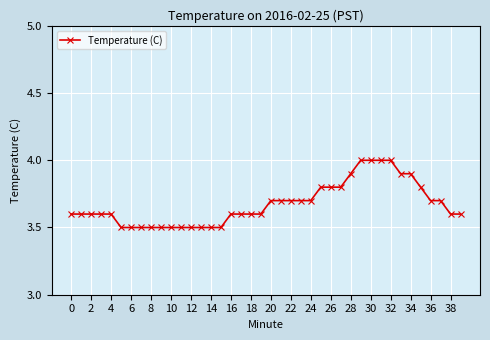

Reading left to right, extract all data points from this chart.

3.6	3.6	3.6	3.6	3.6	3.5	3.5	3.5	3.5	3.5	3.5	3.5	3.5	3.5	3.5	3.5	3.6	3.6	3.6	3.6	3.7	3.7	3.7	3.7	3.7	3.8	3.8	3.8	3.9	4.0	4.0	4.0	4.0	3.9	3.9	3.8	3.7	3.7	3.6	3.6